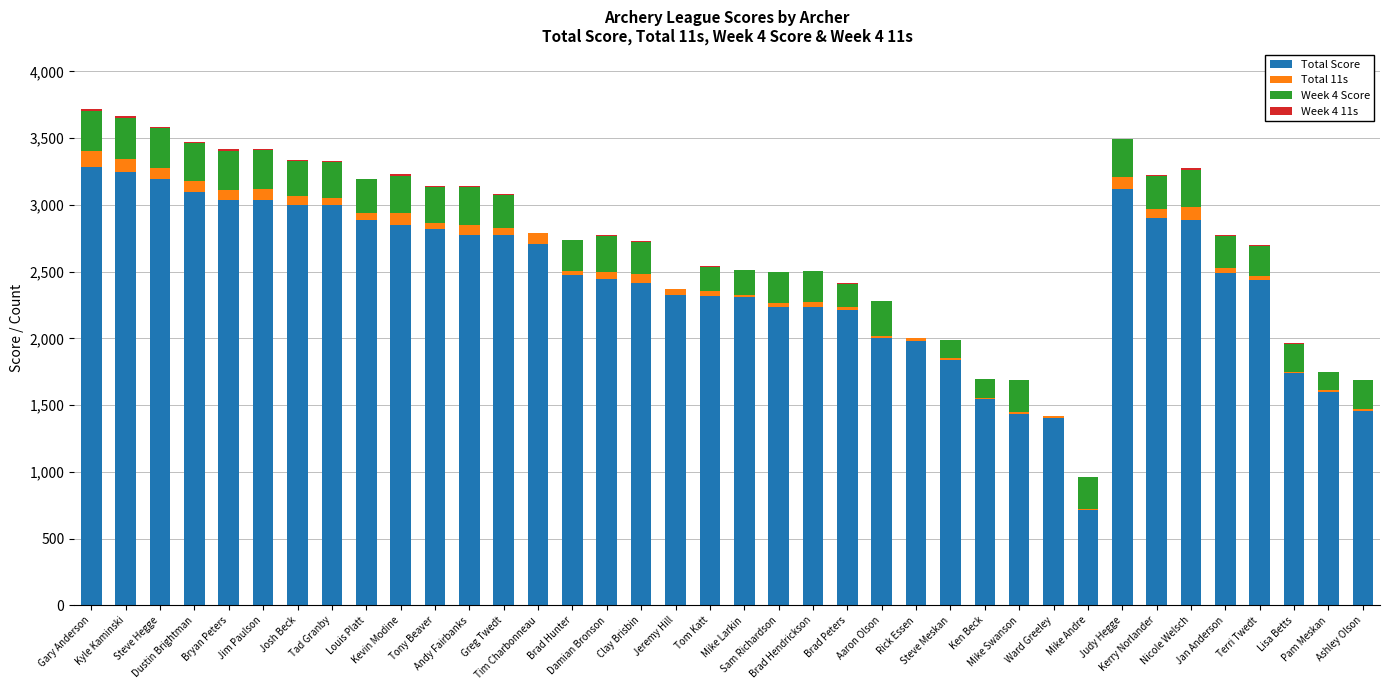

What is the highest value of the Total Score series?

3282